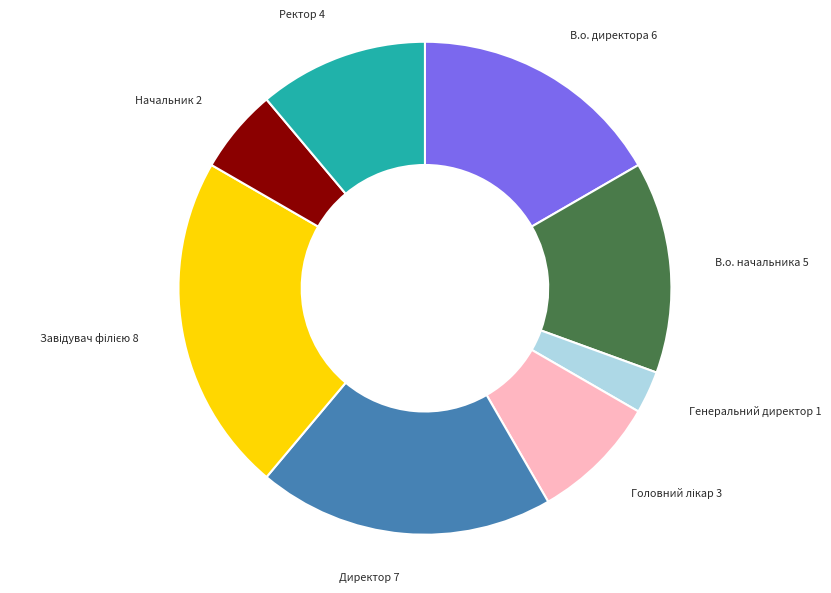

Which category has the smallest portion of the pie?

Генеральний директор